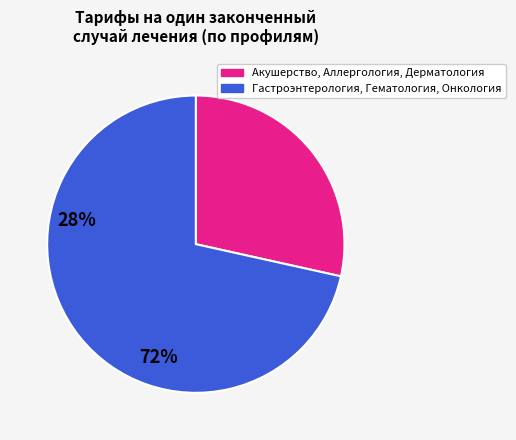

Does any single category account for the majority?

Yes